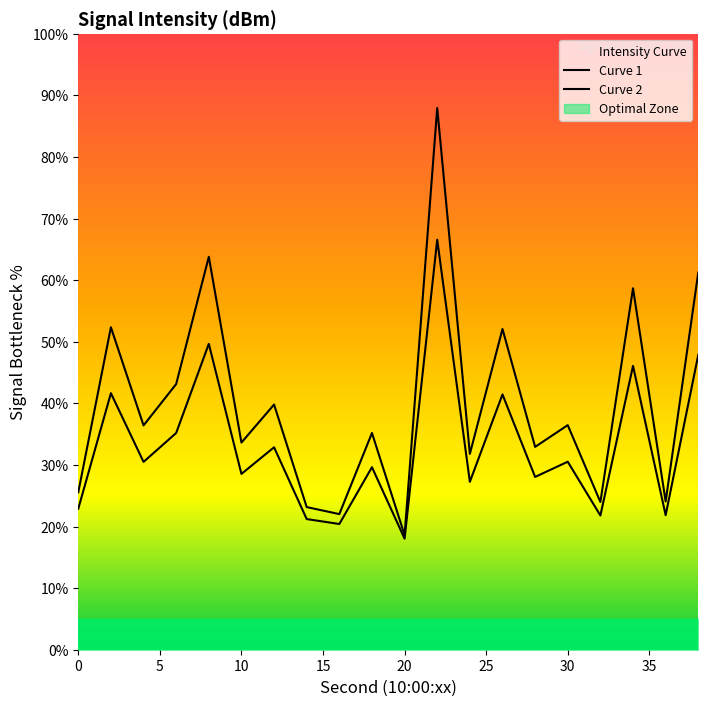

What is the sum of the values at 8 and 20?

82.4